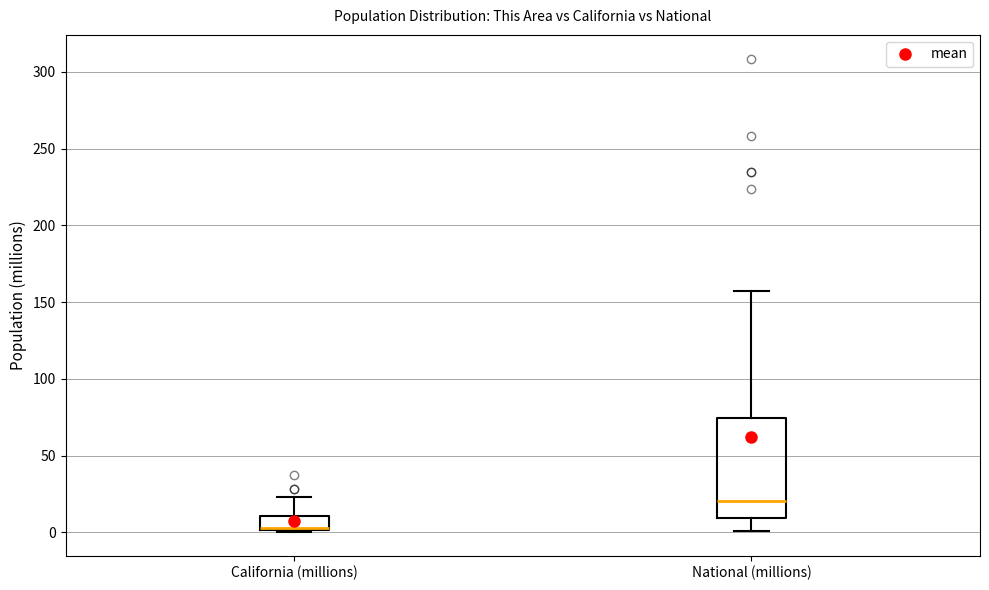

Comparing the boxes themselves (not the whiskers), which one is the tallest?

National (millions)